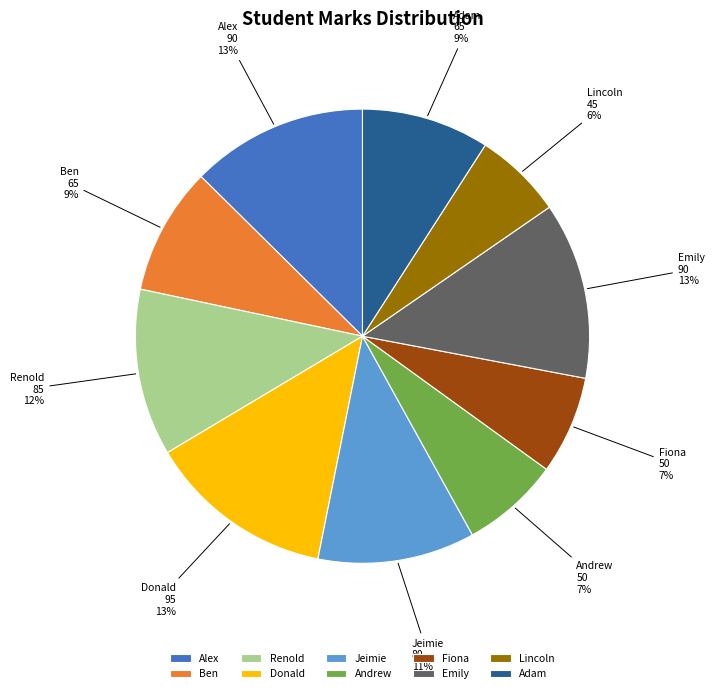

What is the smallest slice in the pie chart?

Lincoln